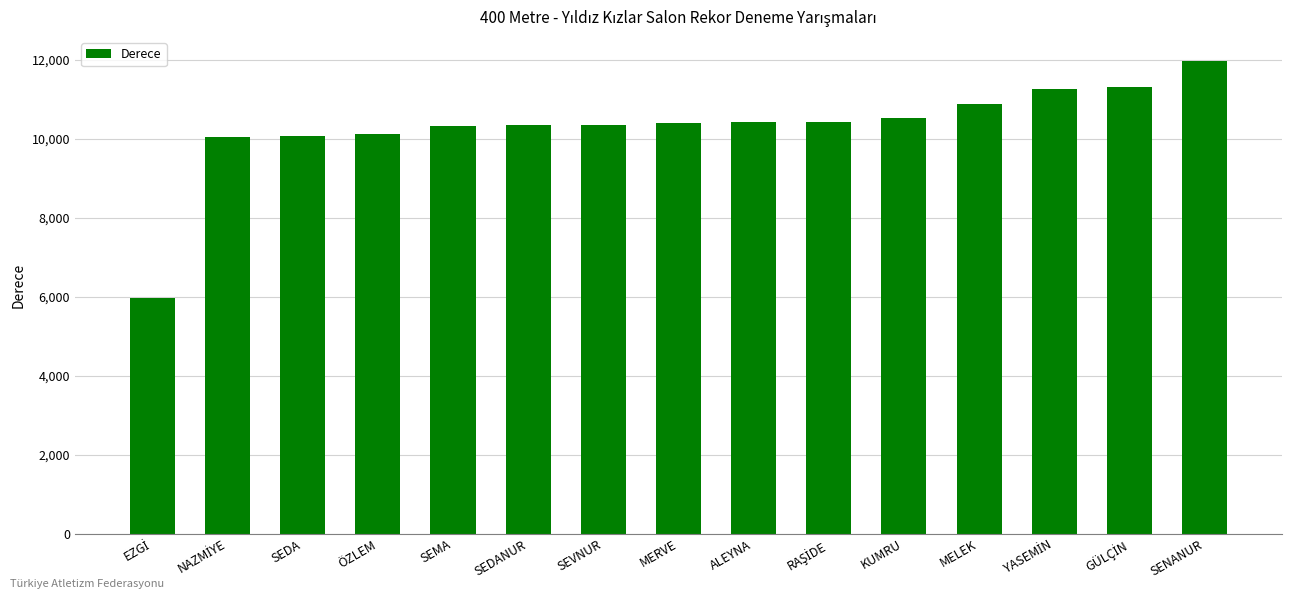

Does the chart contain stacked bars?

No